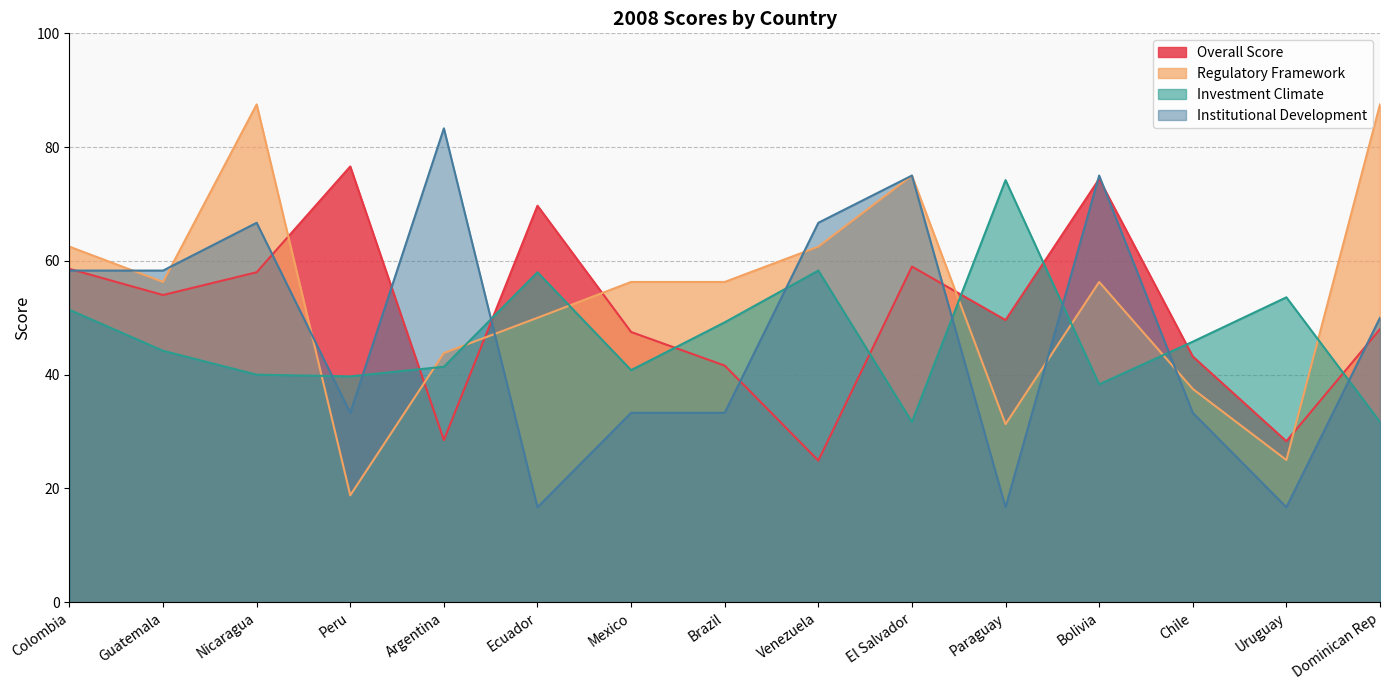

What is the sum of all Regulatory Framework values?

806.6